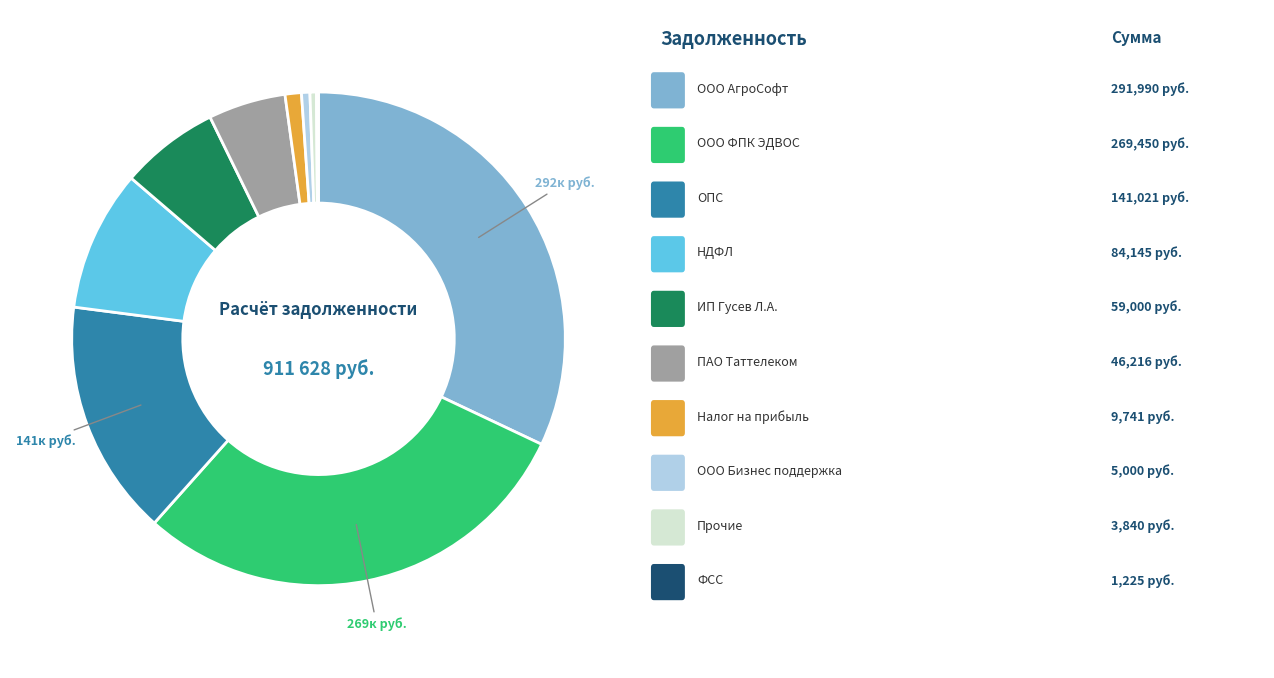

Is there a majority slice in this chart?

No